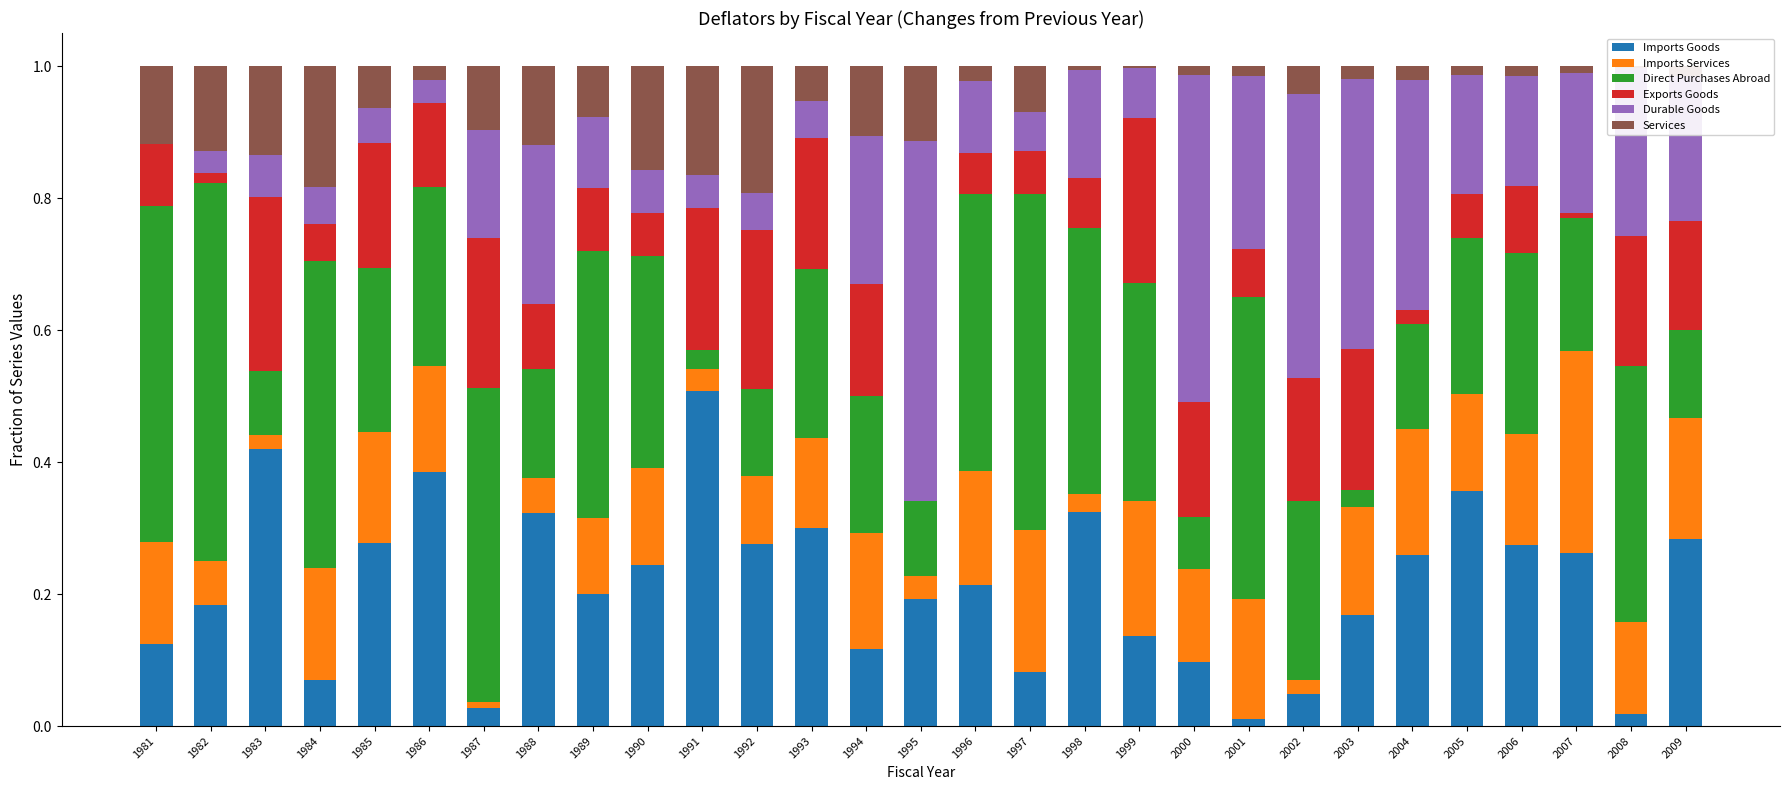

What is the total value across all series at 1986?

1.0